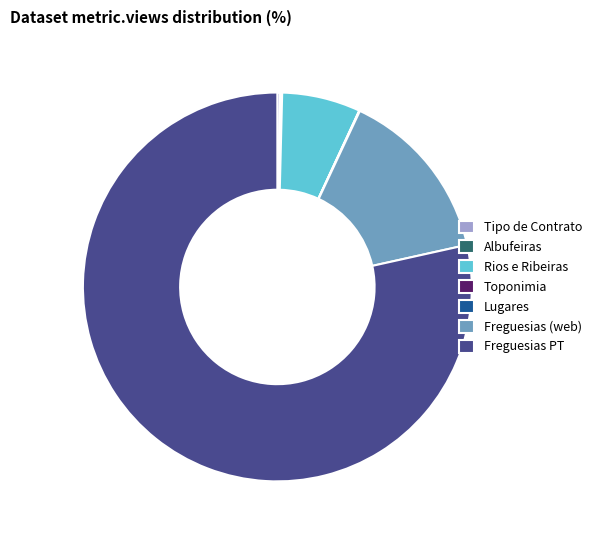

Which category has the biggest portion of the pie?

Freguesias PT